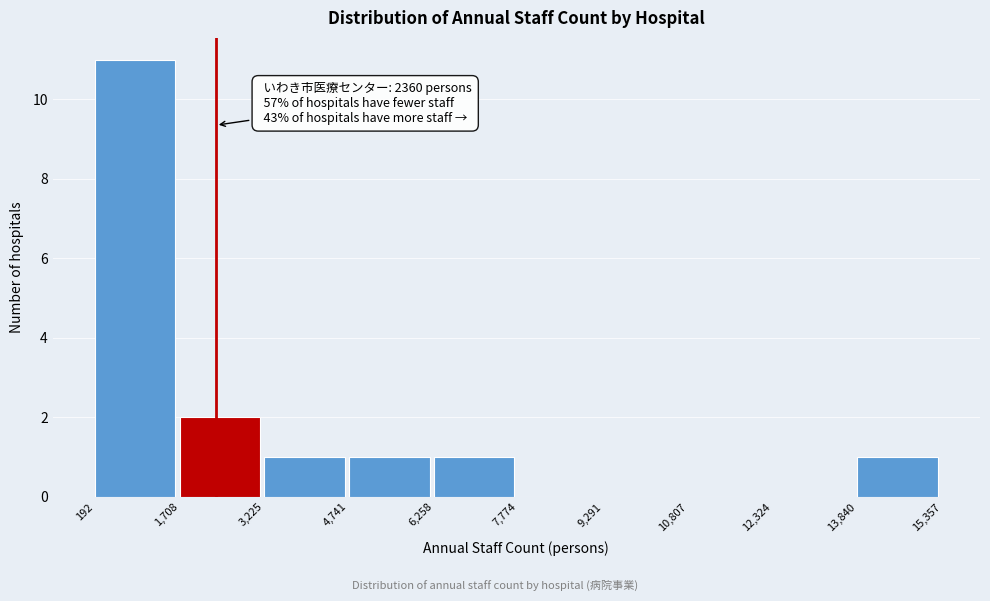

Over which range of the x-axis is the bar tallest?

192 to 1,708